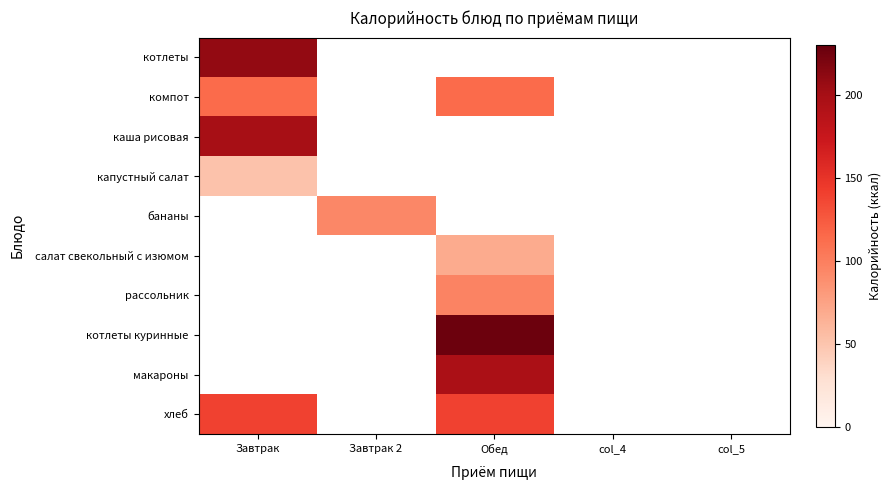

Which has a higher value, col_4 or Обед?

col_4